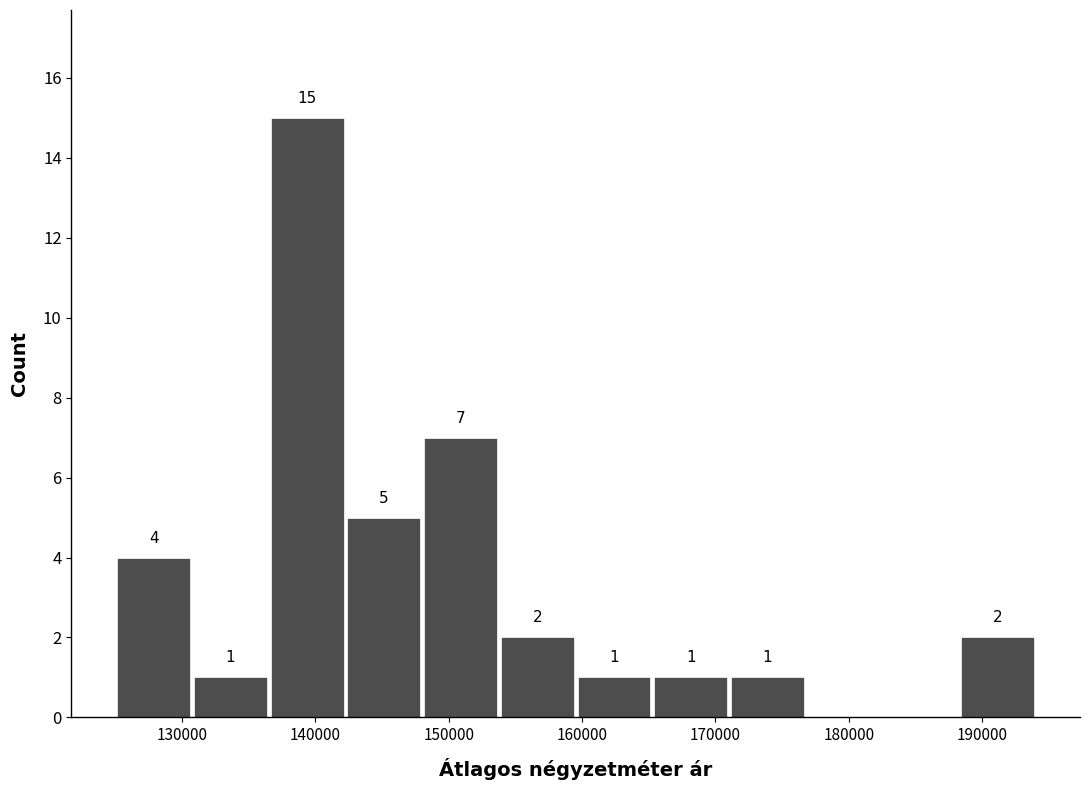

Over which range of the x-axis is the bar tallest?

137000 to 142000